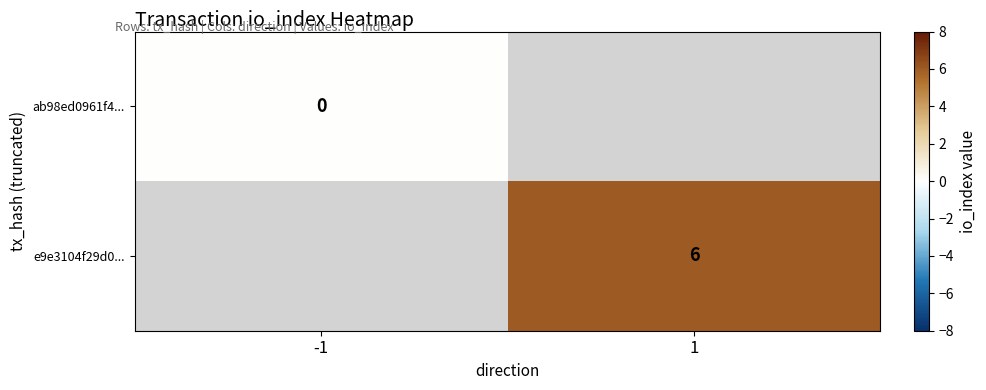

The e9e3104f29d0... series shows 6 at 1. True or false?

True